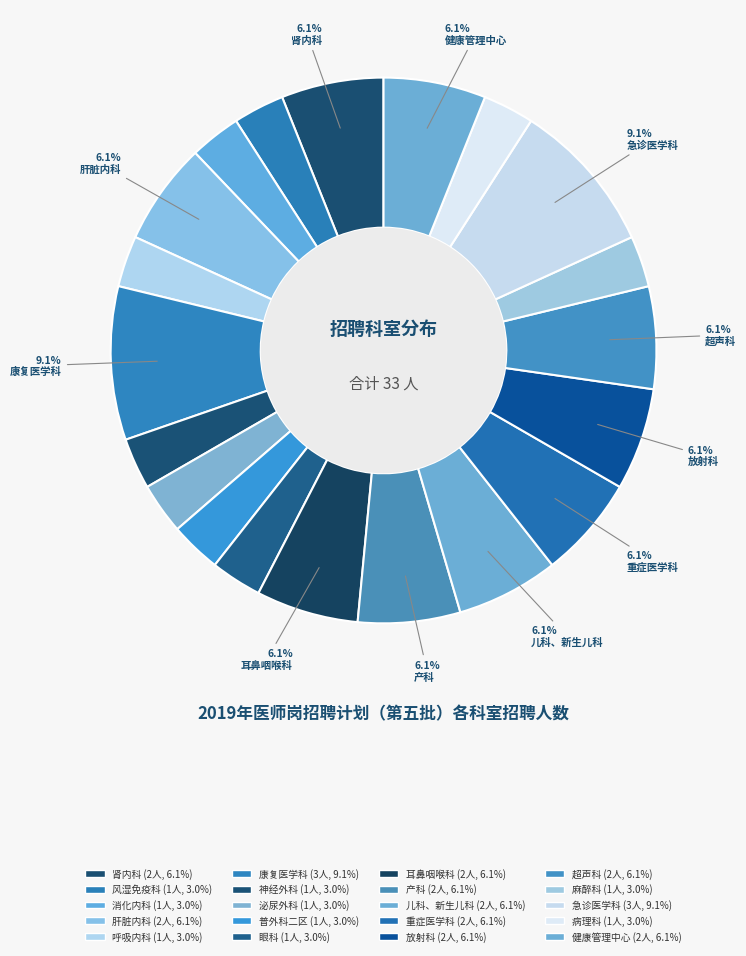

How many segments does this pie chart have?

20